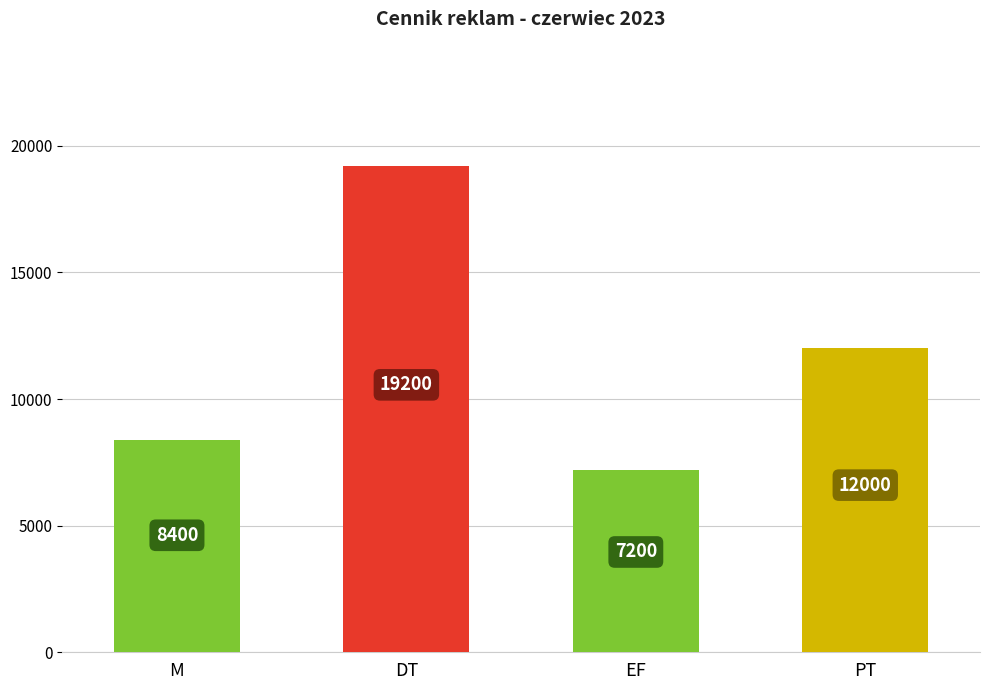

Rank the categories by value from highest to lowest.

DT, PT, M, EF